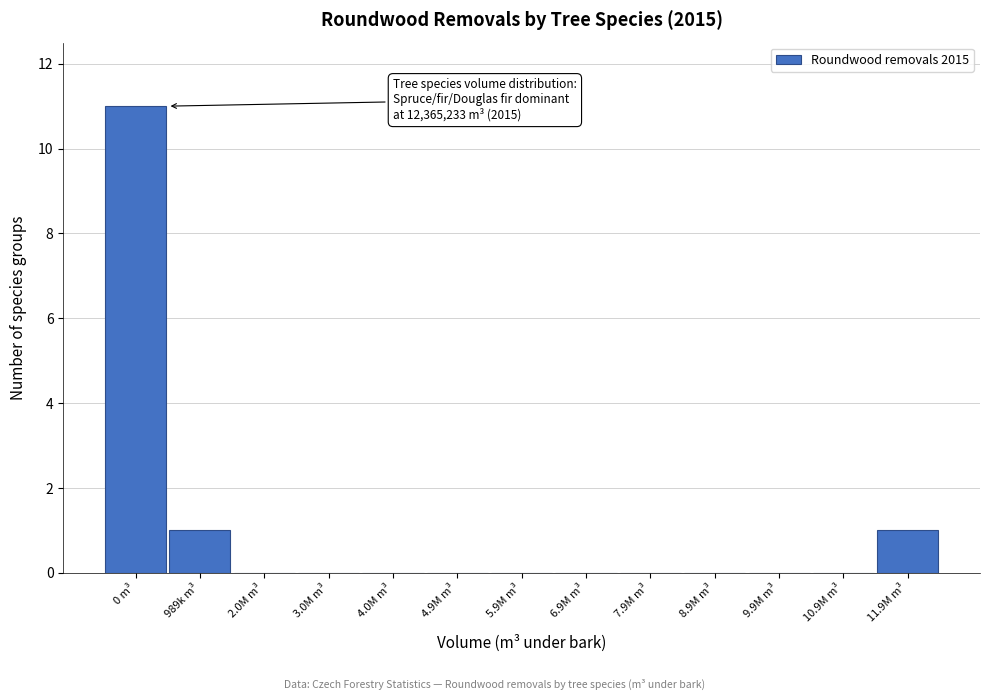

Reading left to right, what are all the values shown in this chart?

0 m³=11	989k m³=1	2.0M m³=0	3.0M m³=0	4.0M m³=0	4.9M m³=0	5.9M m³=0	6.9M m³=0	7.9M m³=0	8.9M m³=0	9.9M m³=0	10.9M m³=0	11.9M m³=1